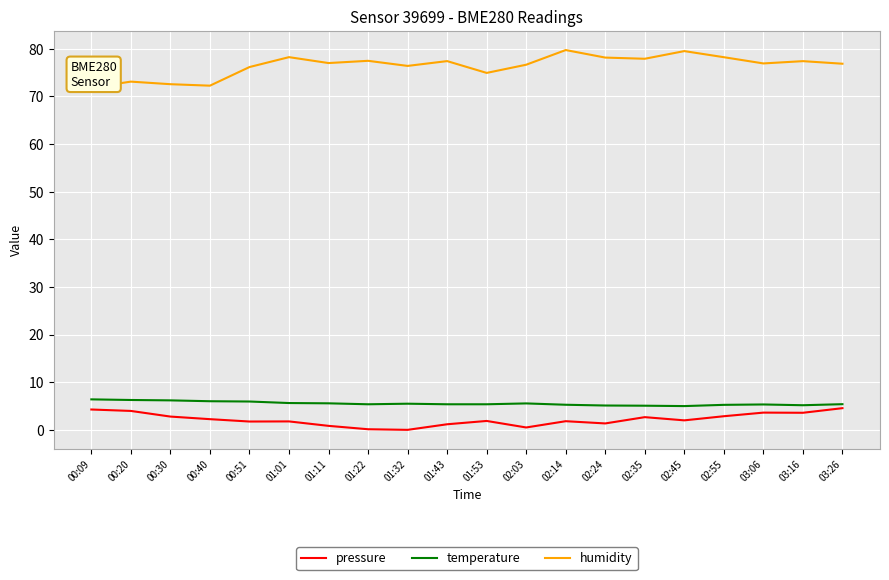

Between 01:11 and 02:45, which series saw the biggest shift?

humidity